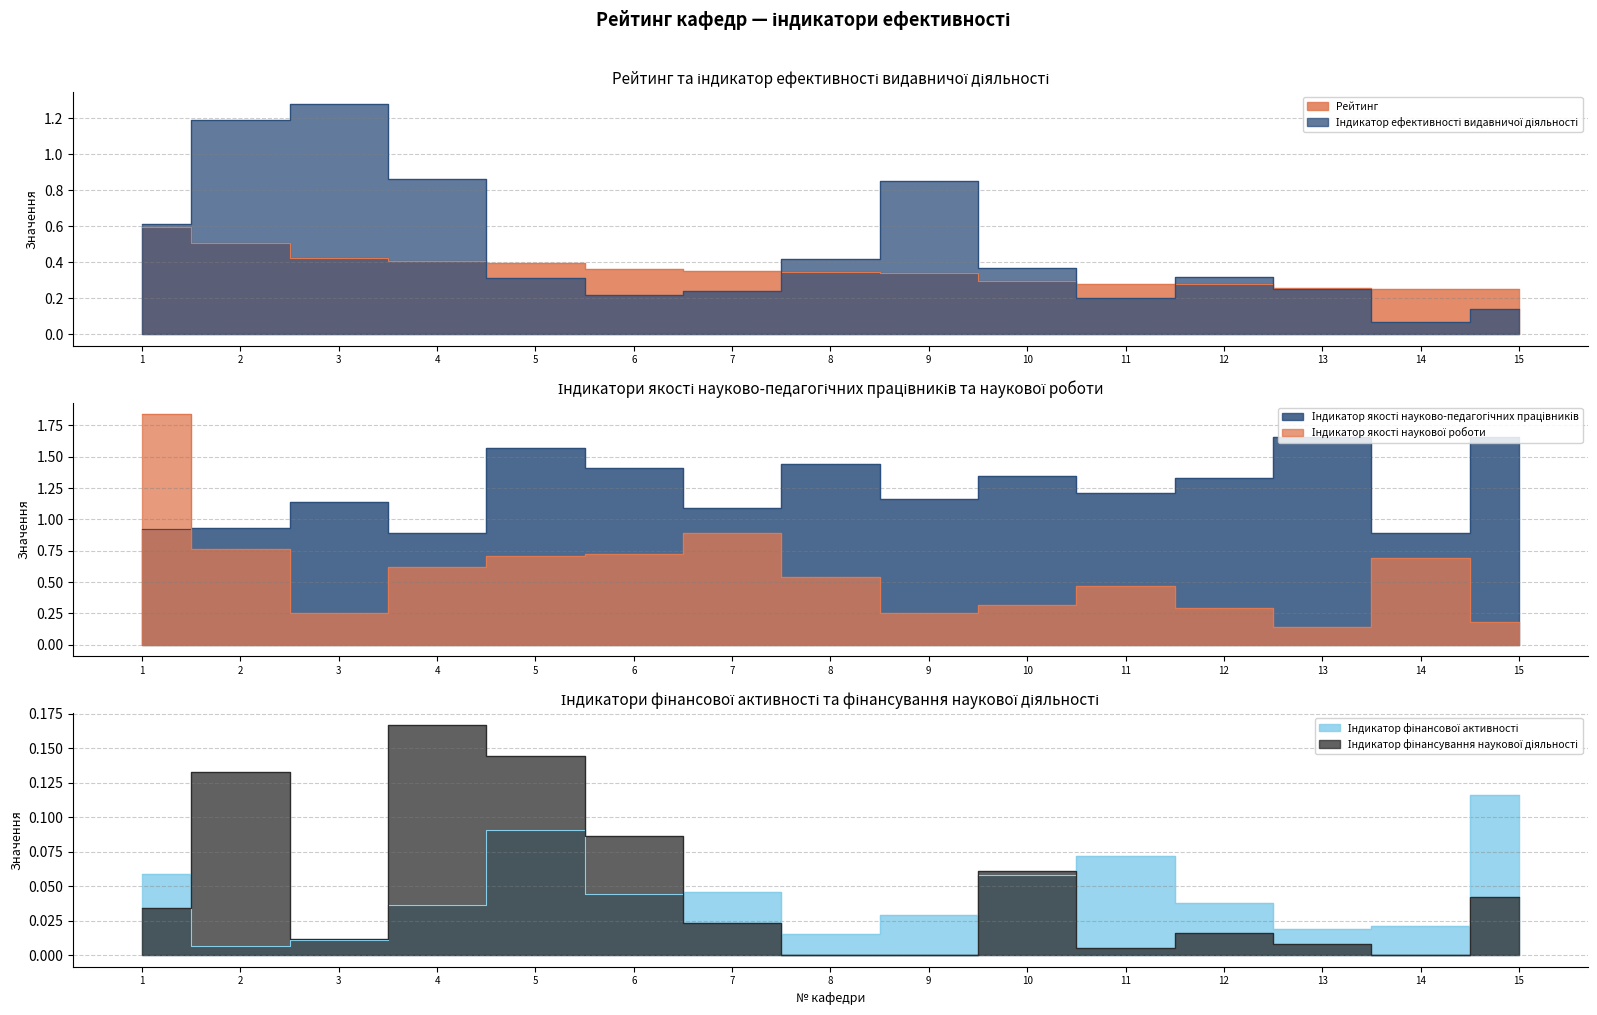

Which series has the largest range (max minus min)?

Індикатор якості наукової роботи